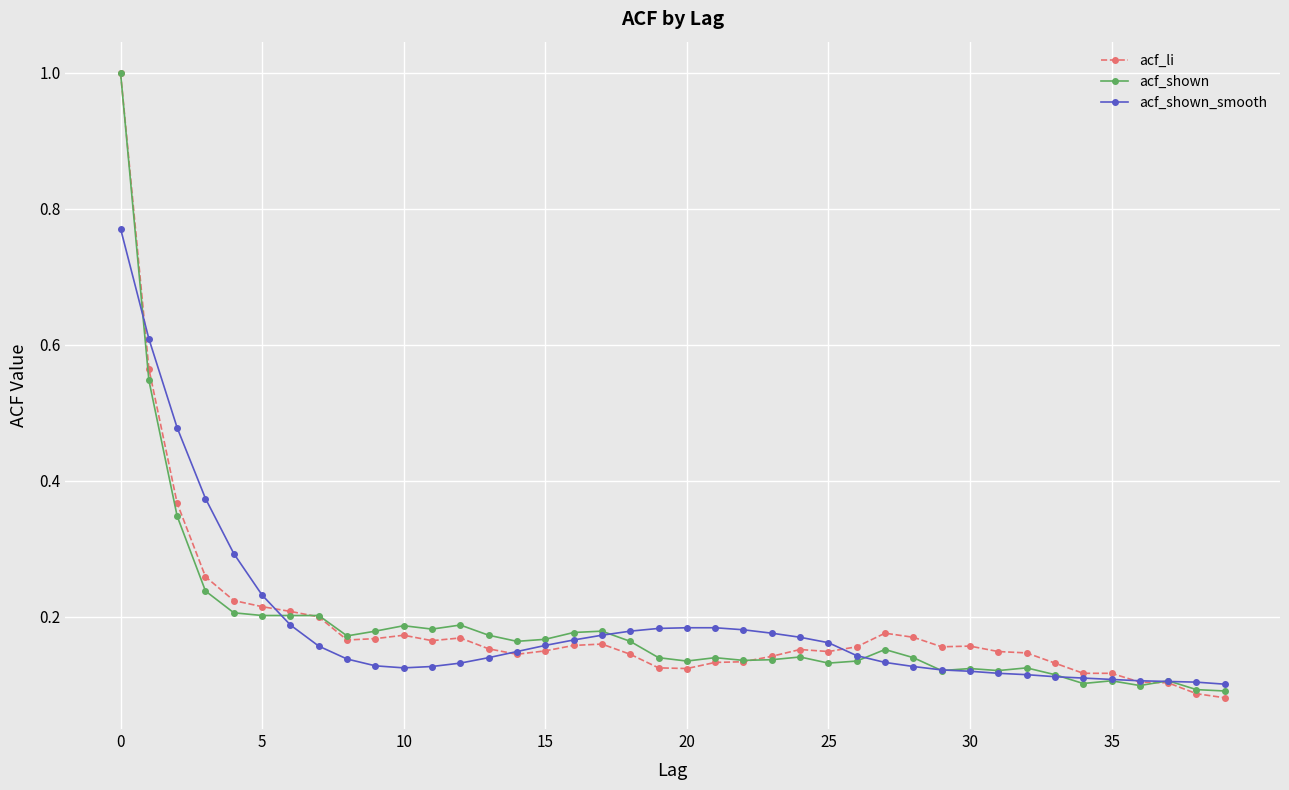

At how many categories does at least one series exceed 0?

40